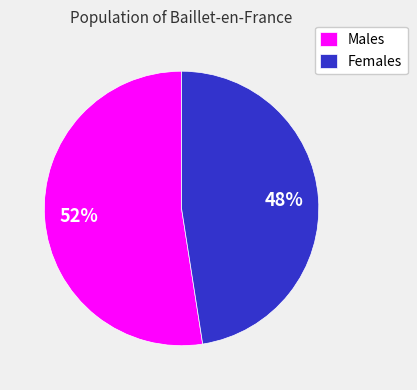

Count the number of slices in the pie.

2